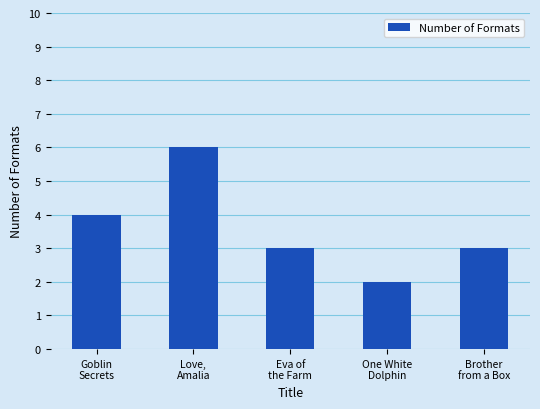

Does the chart contain stacked bars?

No